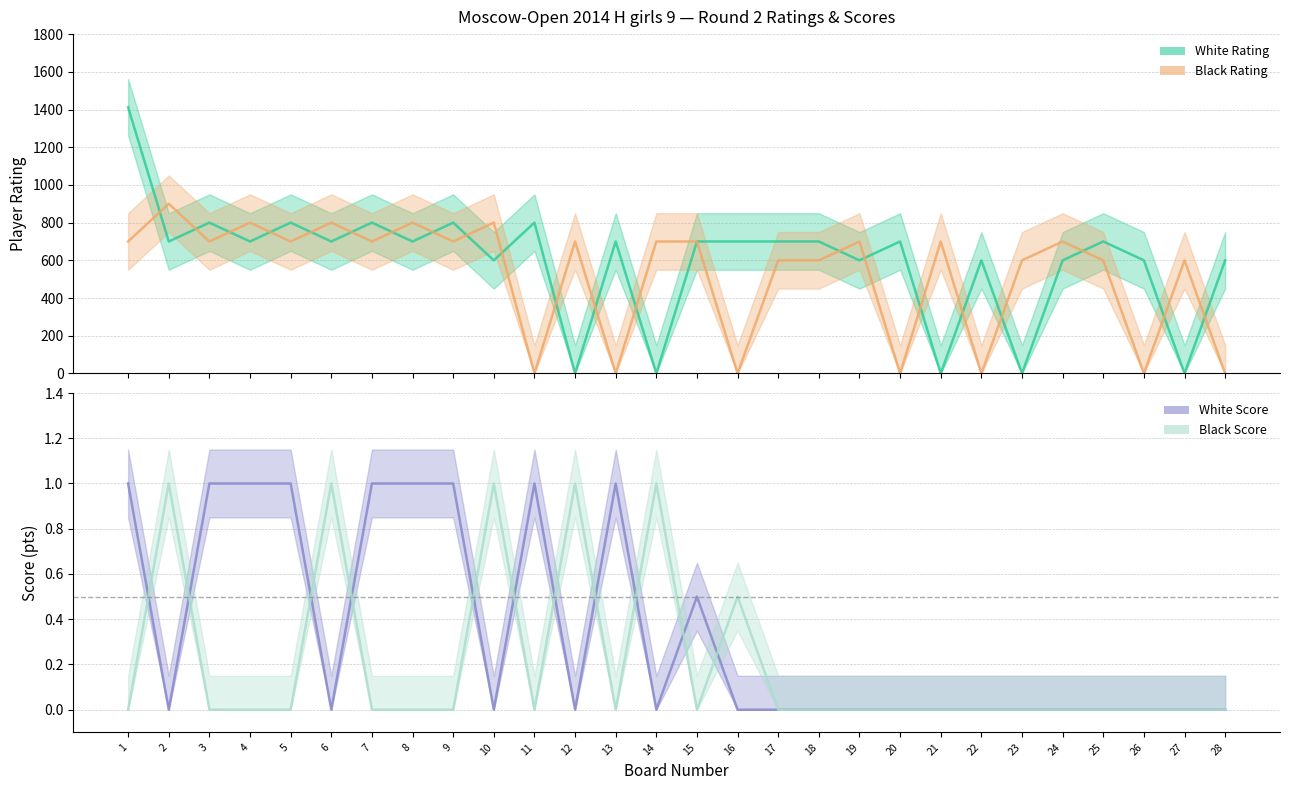

Is it true that White Rating equals 600.0 at 22?

True